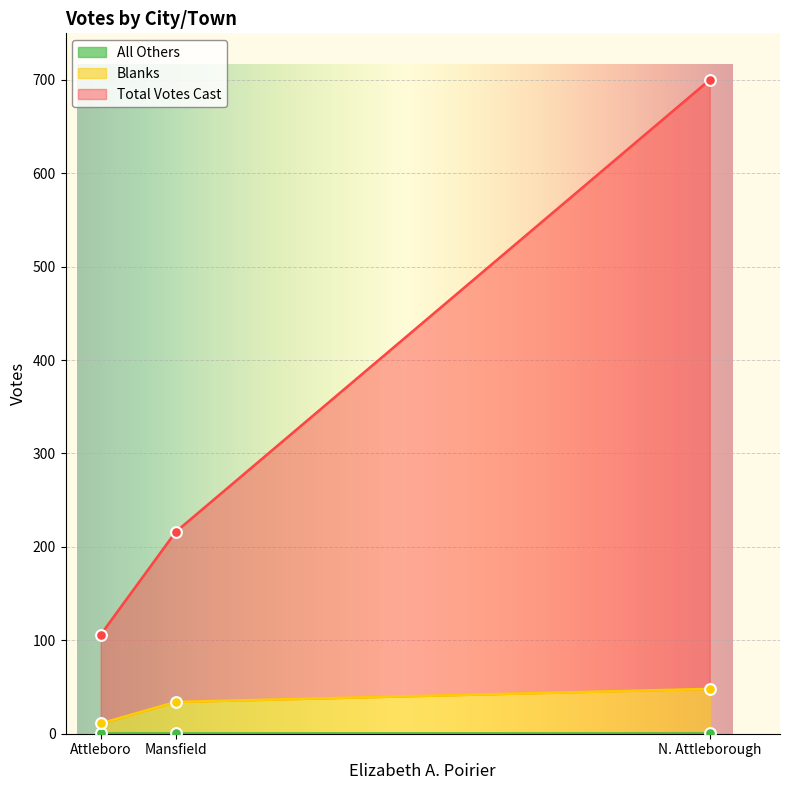

What is the total value across all series at N. Attleborough?

748